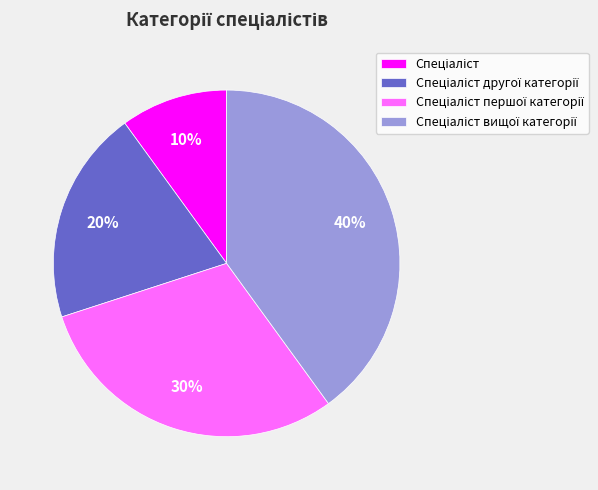

To the nearest percent, what is the difference between the largest and smallest slice percentages?

30%